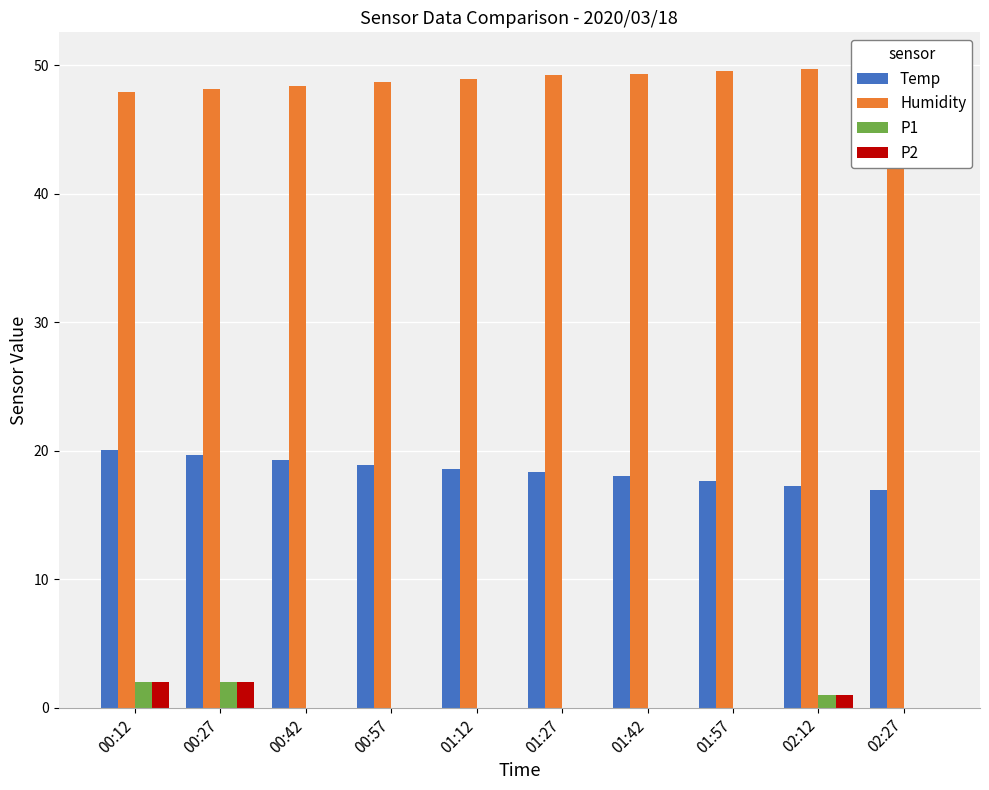

Is the value of Temp at 01:27 greater than the value of Humidity at 00:42?

No